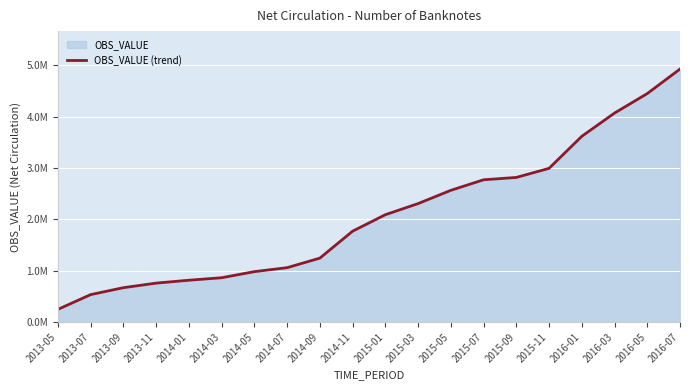

Which label corresponds to the smallest value in the chart?

2013-05